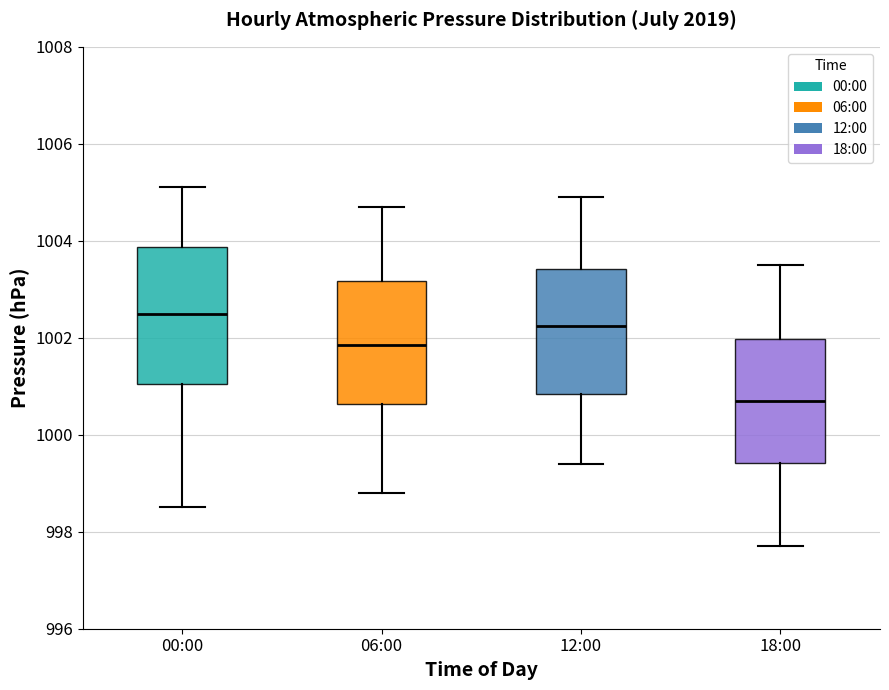

Which box's median line is the lowest?

18:00